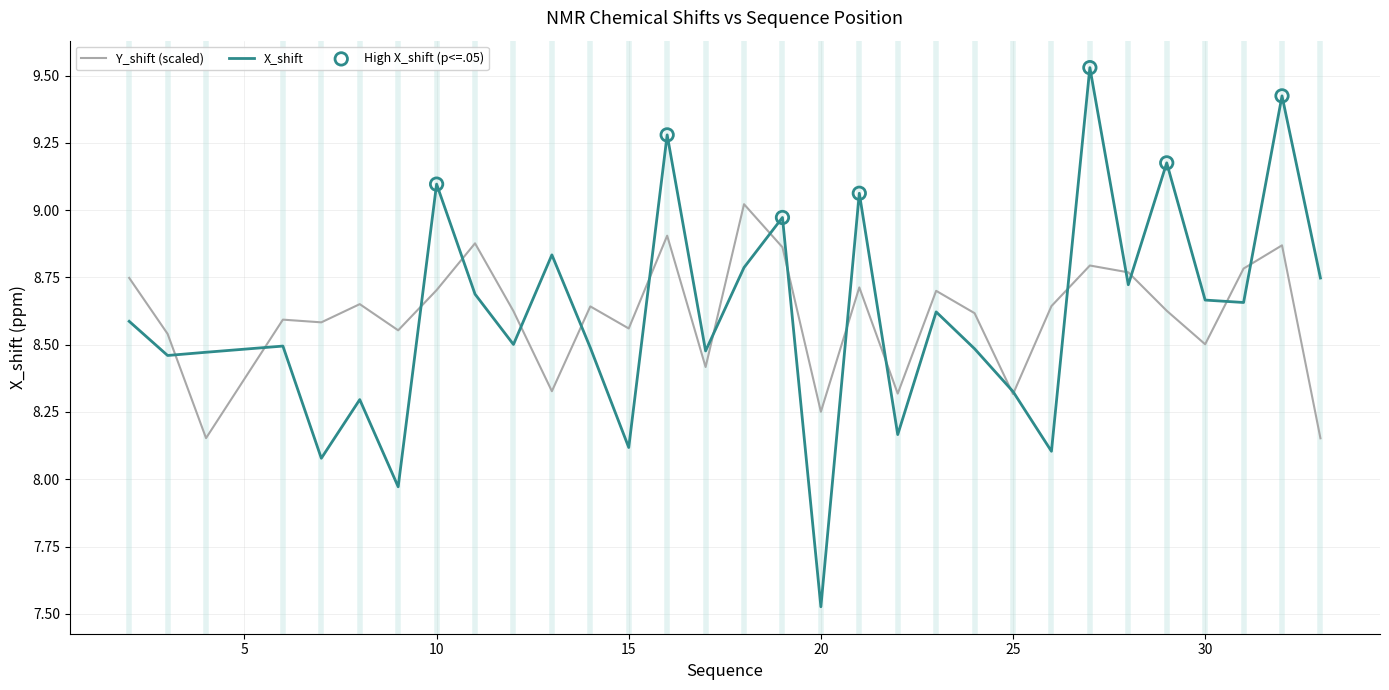

List the series in order of their peak value, highest first.

X_shift, Y_shift (scaled)